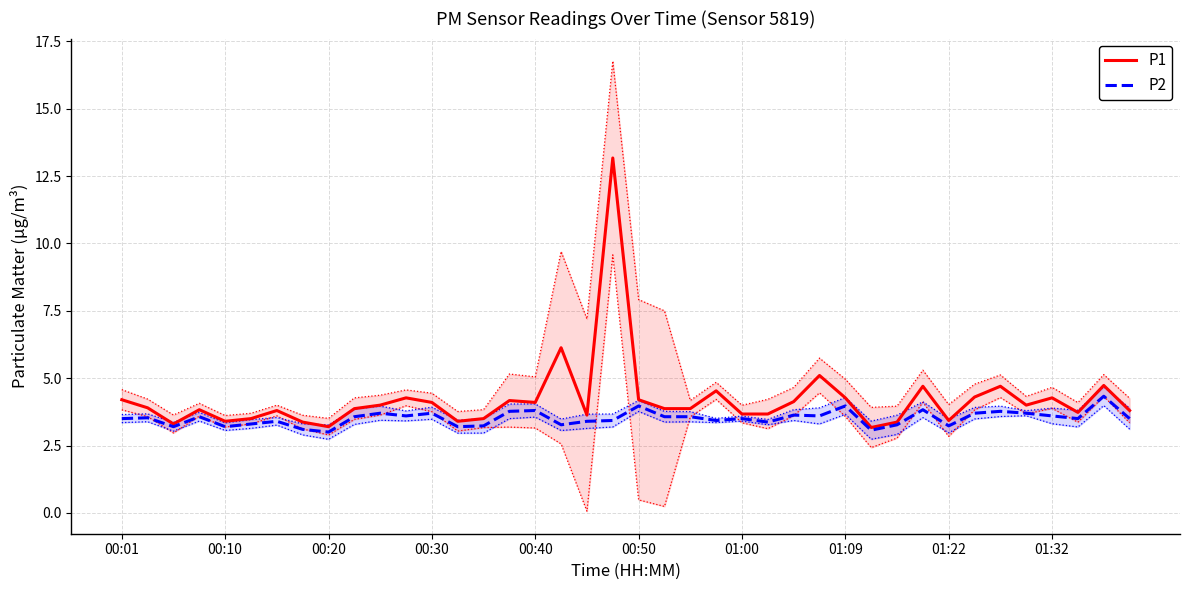

What is the sum of all P1 values?

168.3